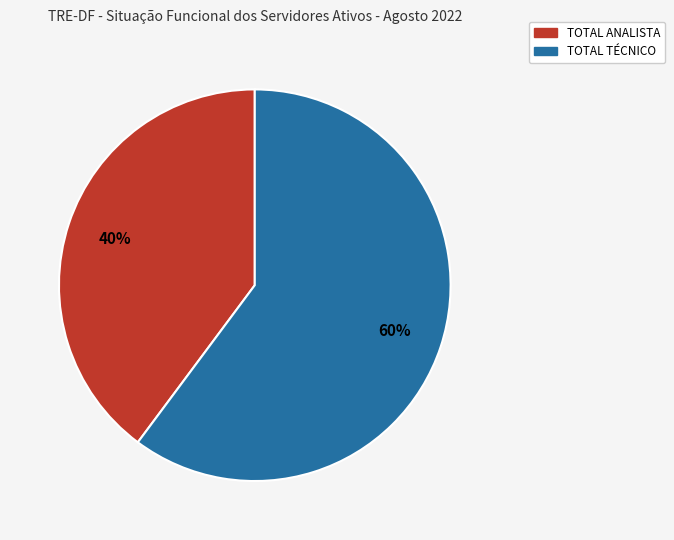

Does any single category account for the majority?

Yes